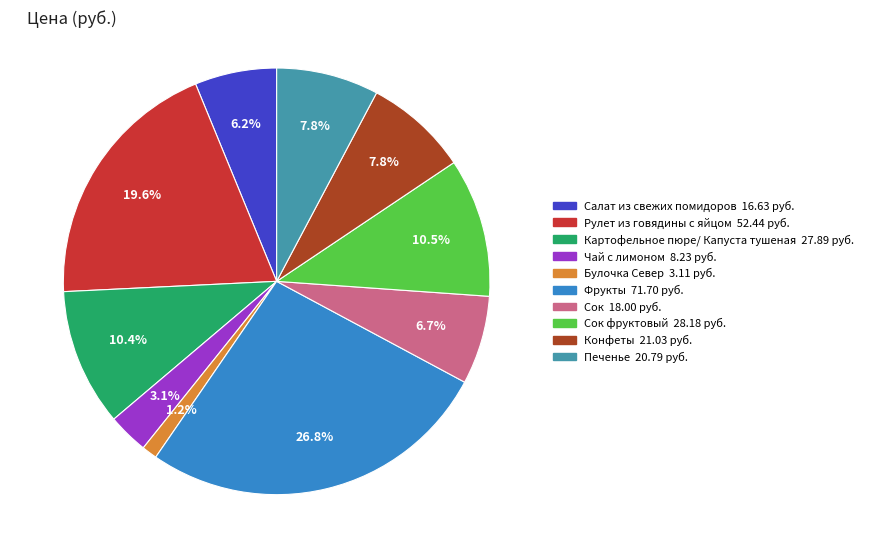

Does any single category account for the majority?

No